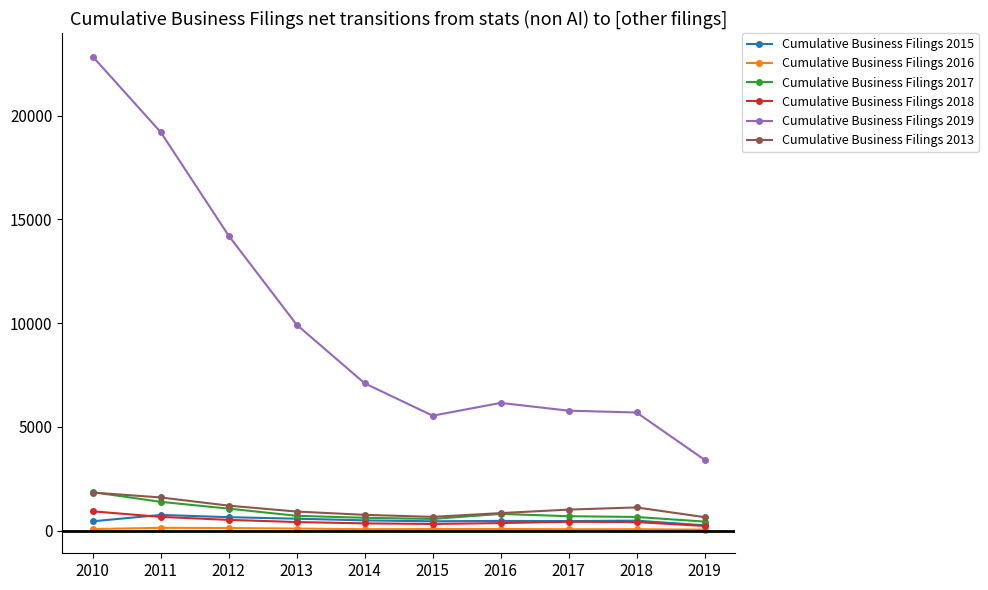

Which series has the largest range (max minus min)?

Cumulative Business Filings 2019